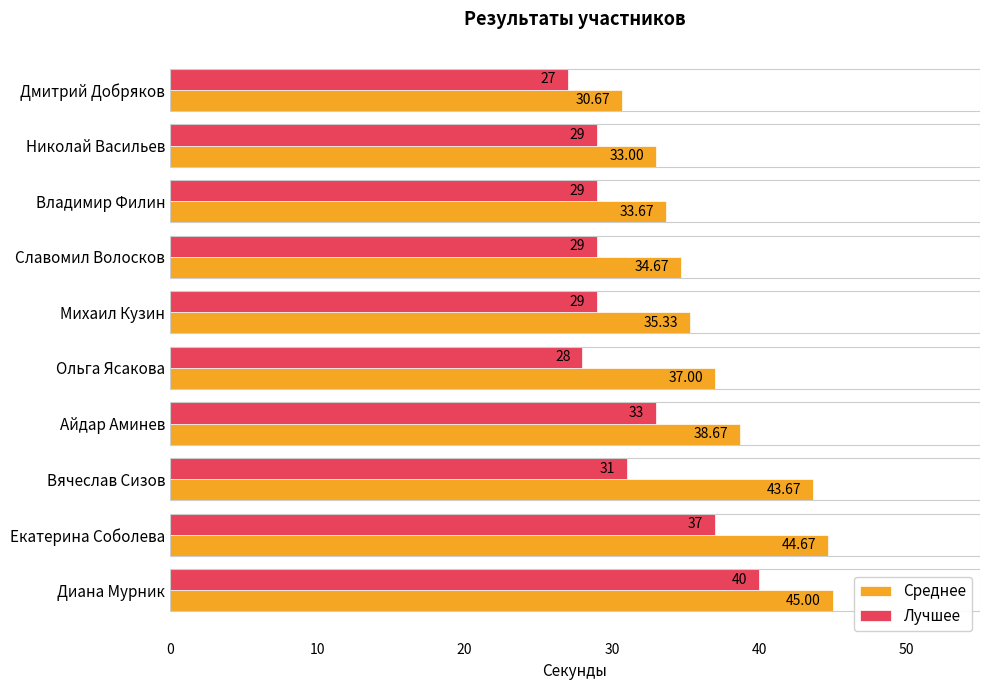

Which category has the lowest value in the Среднее series?

Дмитрий Добряков